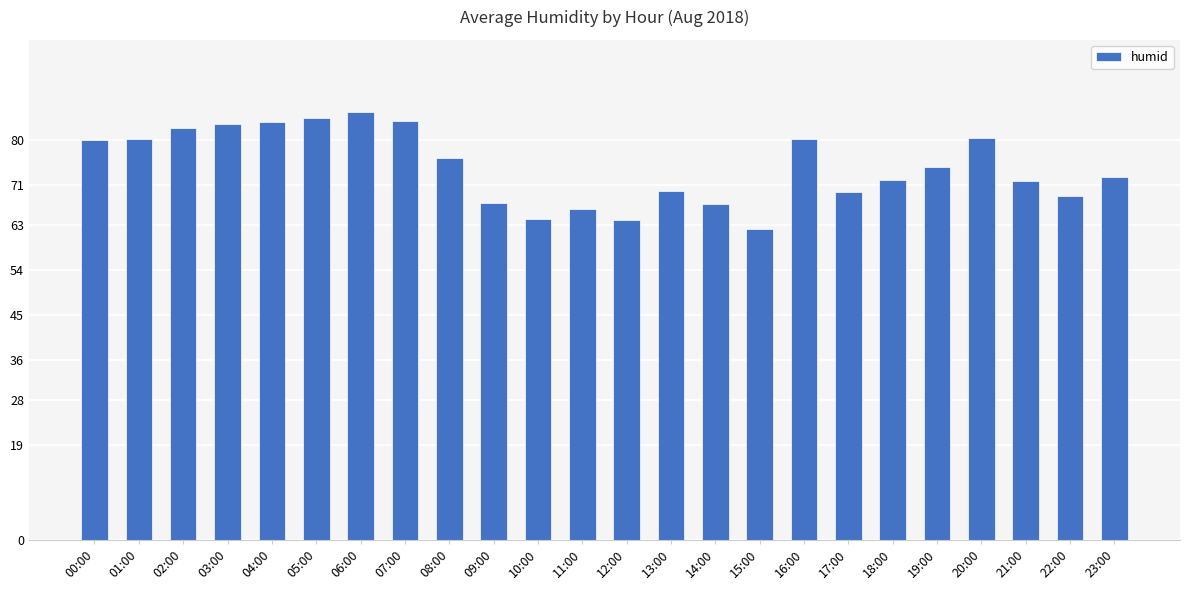

What is the value of the 22nd bar from the left?

71.8